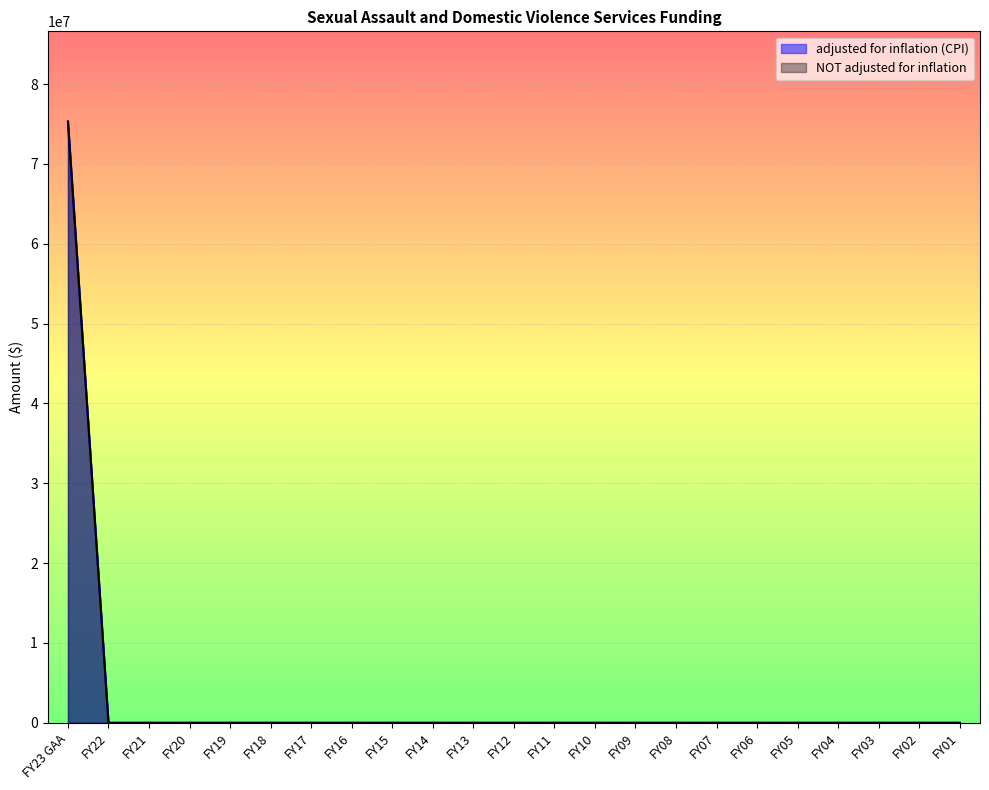

Is it true that adjusted for inflation (CPI) equals 0 at FY13?

True